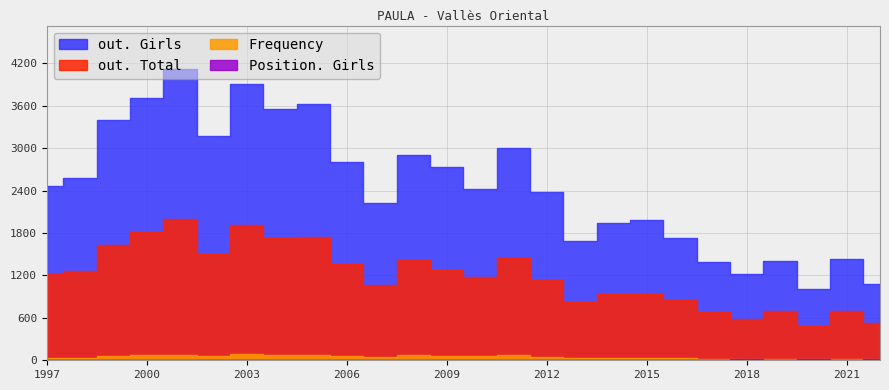

Rank the series at 1999 from lowest to highest value.

Position. Girls, Frequency, out. Total, out. Girls